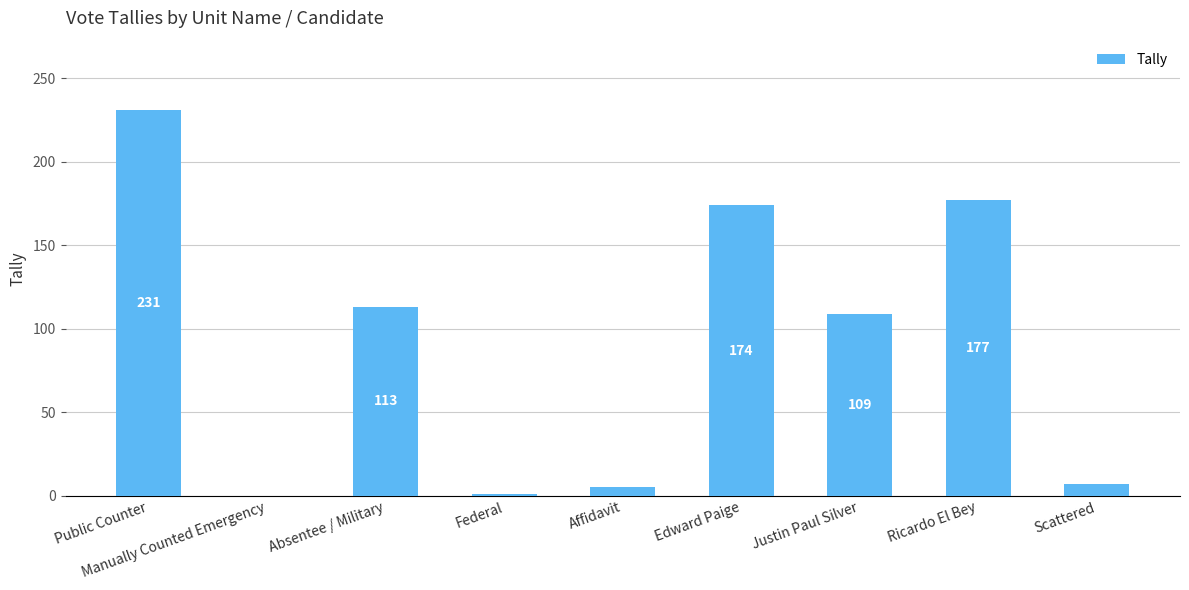

Read the value at Justin Paul Silver, to the nearest 50.

100